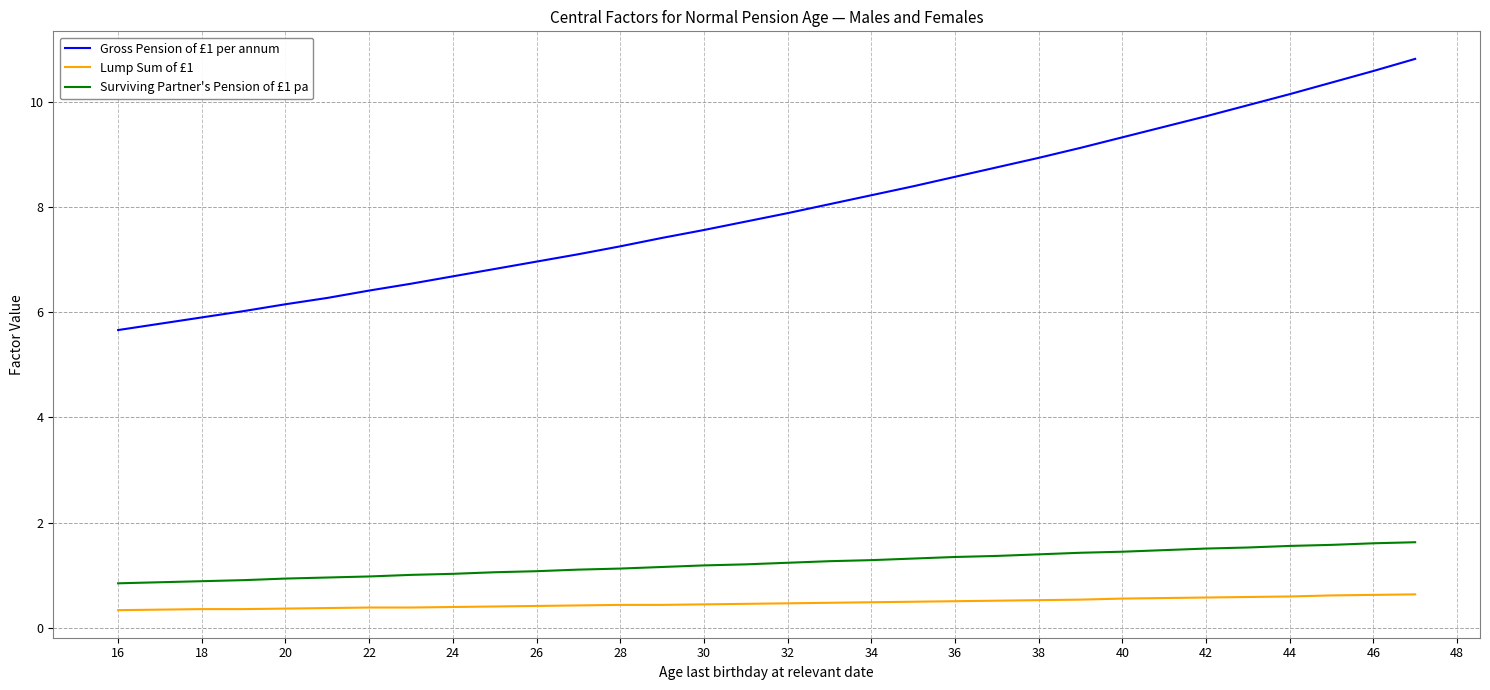

What is the minimum value shown in the chart?

0.3